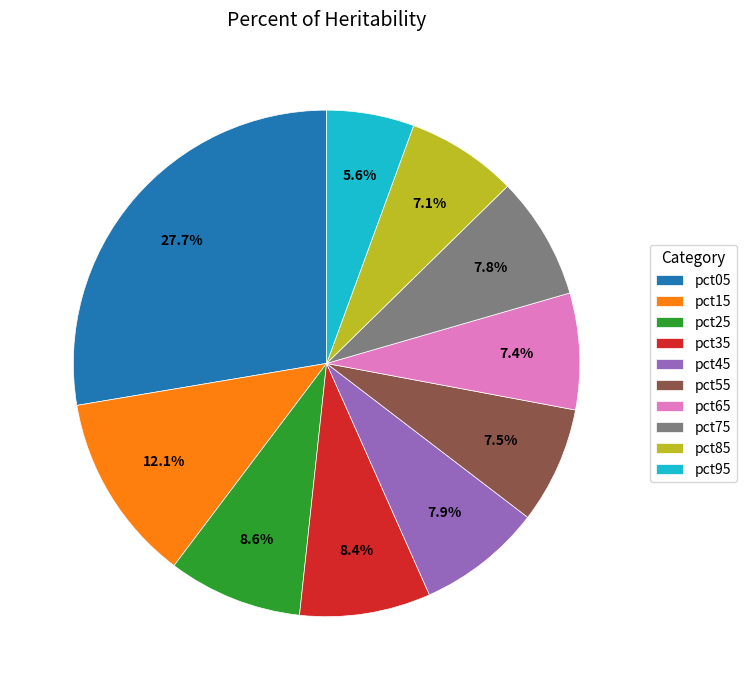

Which has a higher value, pct35 or pct95?

pct35